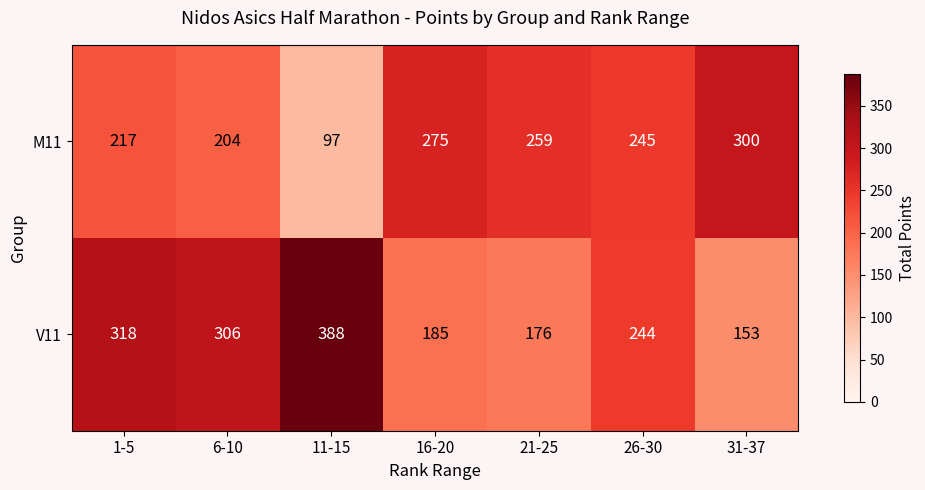

List the series in order of their overall mean, highest first.

V11, M11